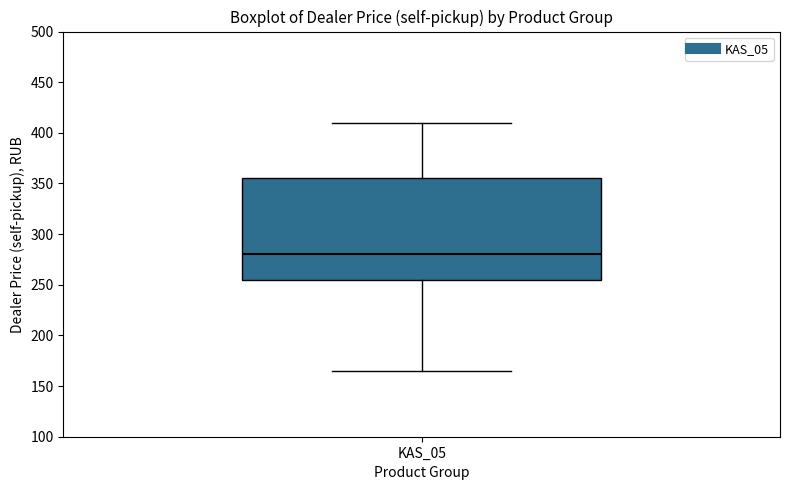

Read this box plot against the y-axis: the position of the median line, the range covered by the box, and the ends of both whiskers. The values are not printed on the chart, so give them approximately, as read against the axis.

median 280, box 255 to 355, whiskers 165 to 410